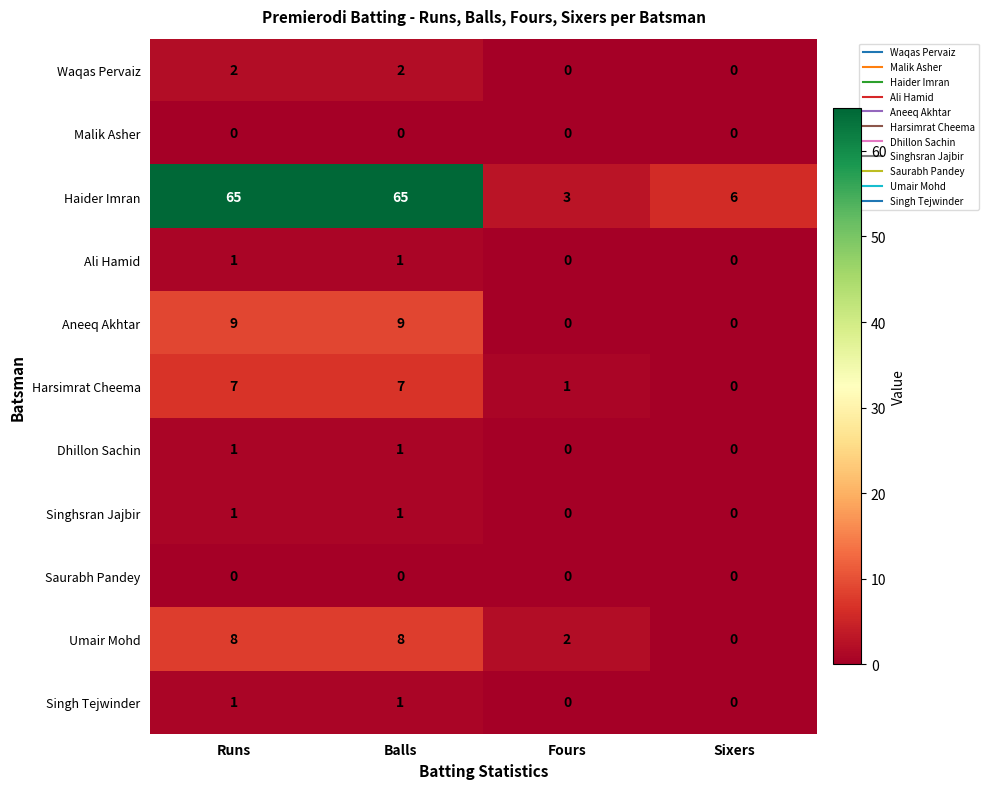

At how many categories does at least one series exceed 32?

2